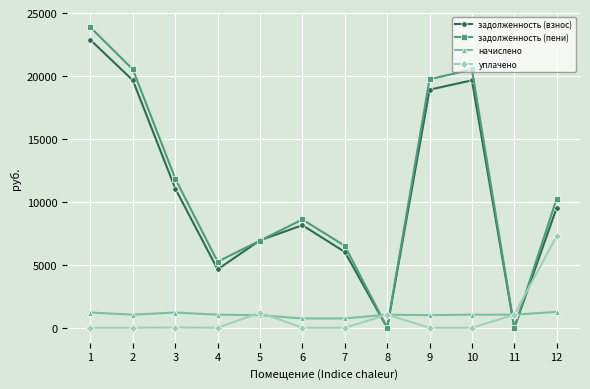

How many interior local peaks does the задолженность (взнос) series have?

2